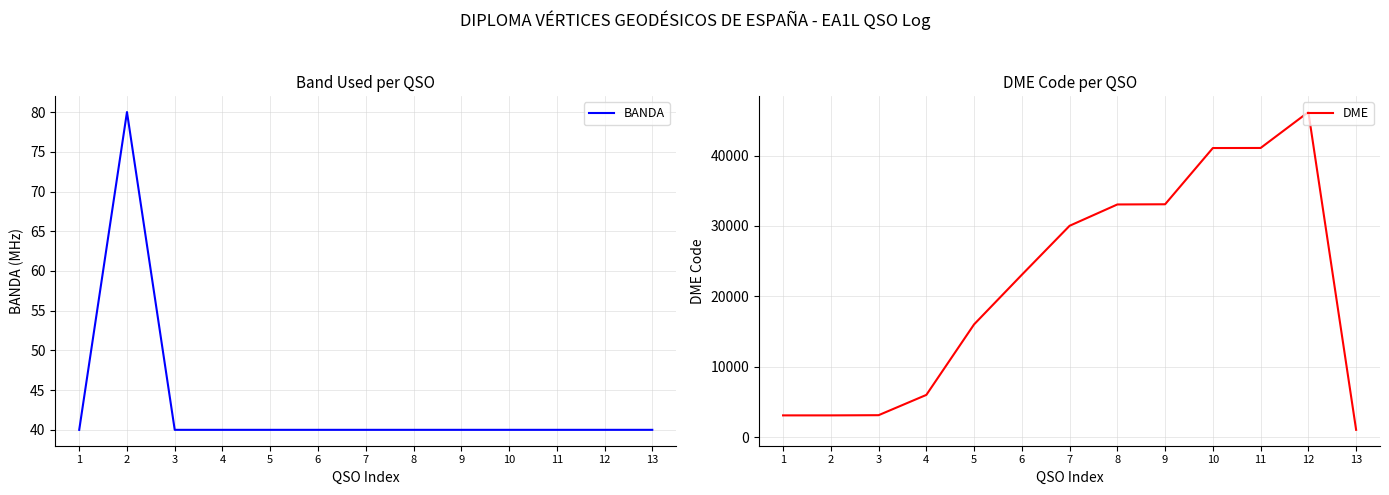

At which category does DME reach its first local peak?

12